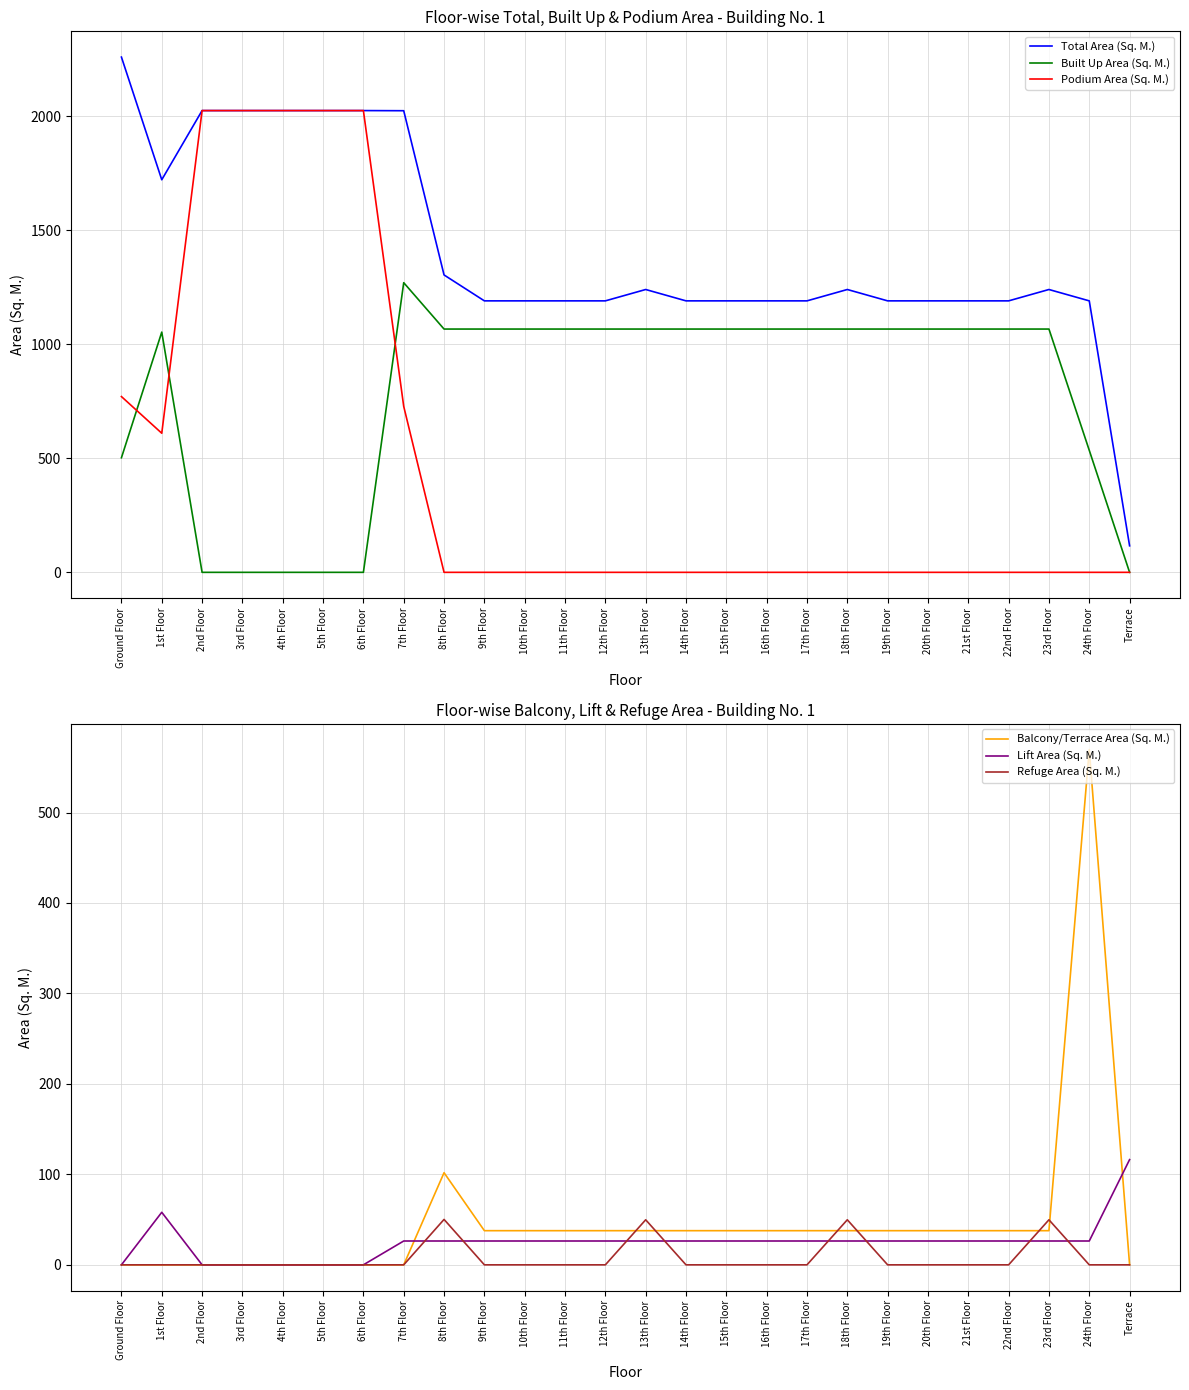

At how many categories does at least one series exceed 1718?

8